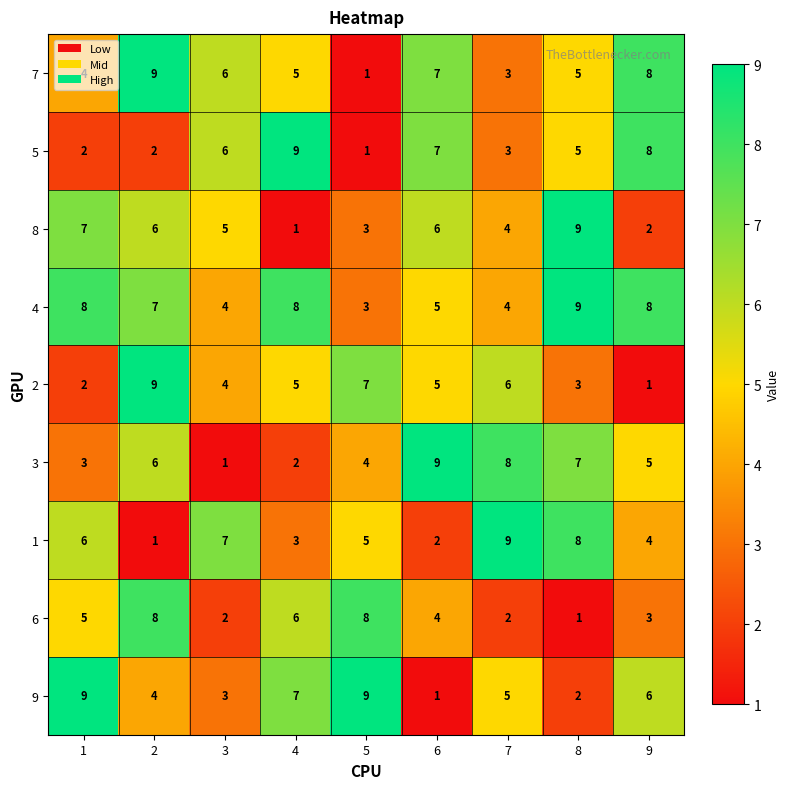

What is the average value of the 7 series?

5